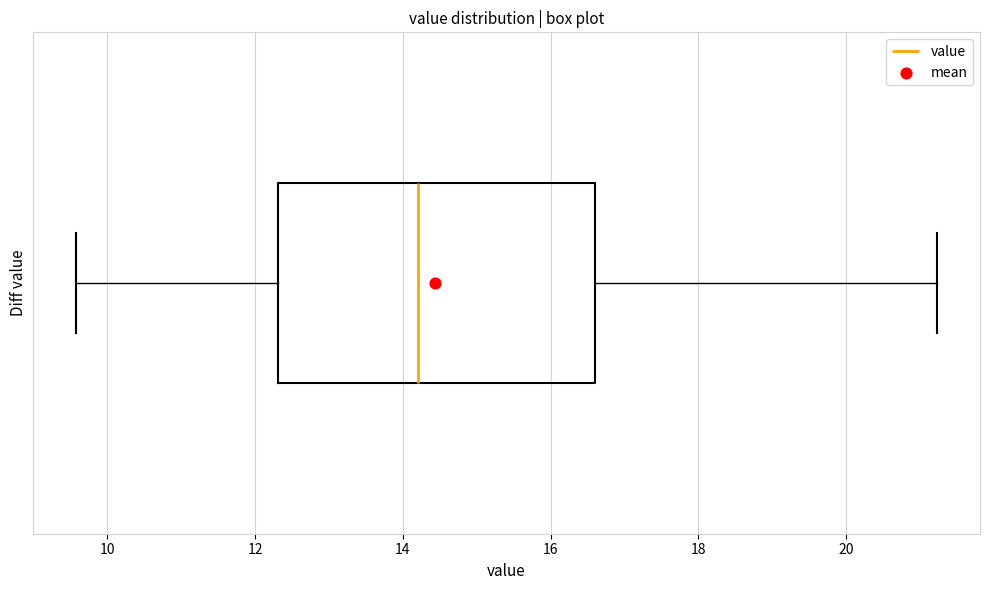

Transcribe this box plot: give where the median line is, the range the box spans, and where the two whiskers end, as read against the x-axis. The values are not printed on the chart, so give them approximately, as read against the axis.

median 14.2, box 12.4 to 16.6, whiskers 9.6 to 21.2